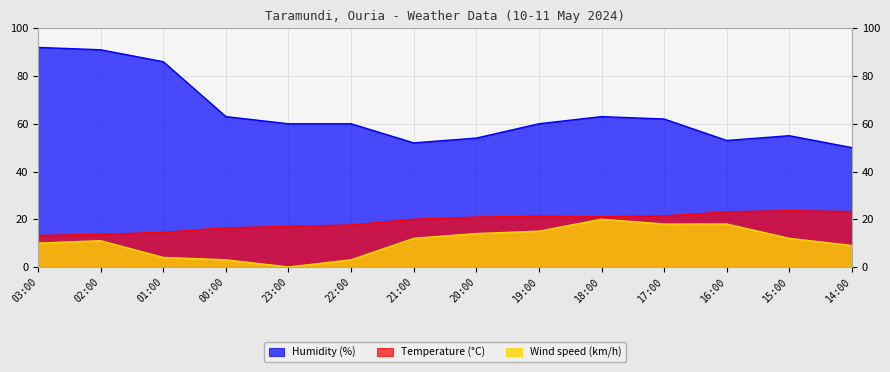

At 02:00, list the series in order from smallest to largest.

Wind speed (km/h), Temperature (°C), Humidity (%)